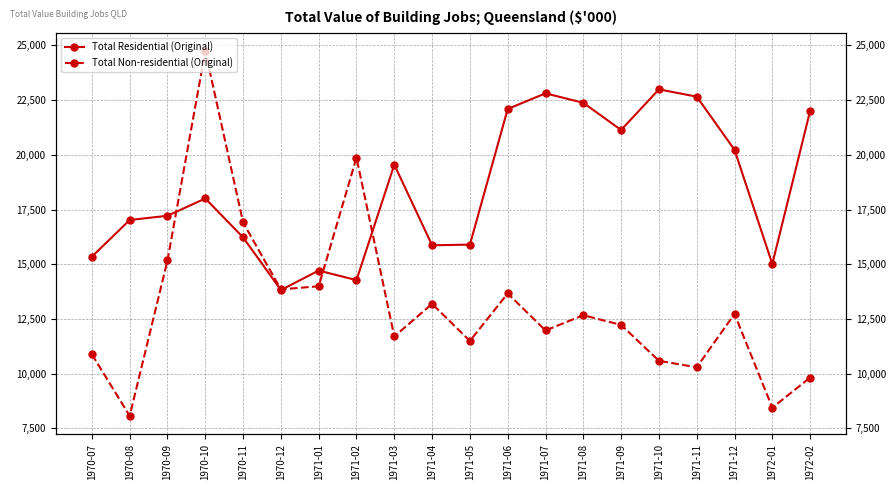

Rank the series by their maximum value, from highest to lowest.

Total Non-residential (Original), Total Residential (Original)